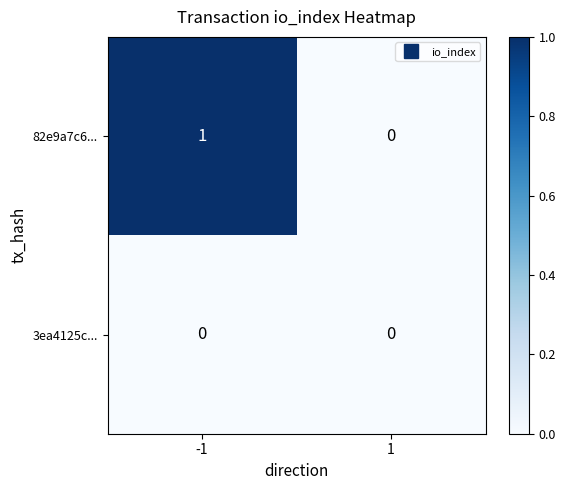

Rank the series by their maximum value, from lowest to highest.

3ea4125c..., 82e9a7c6...